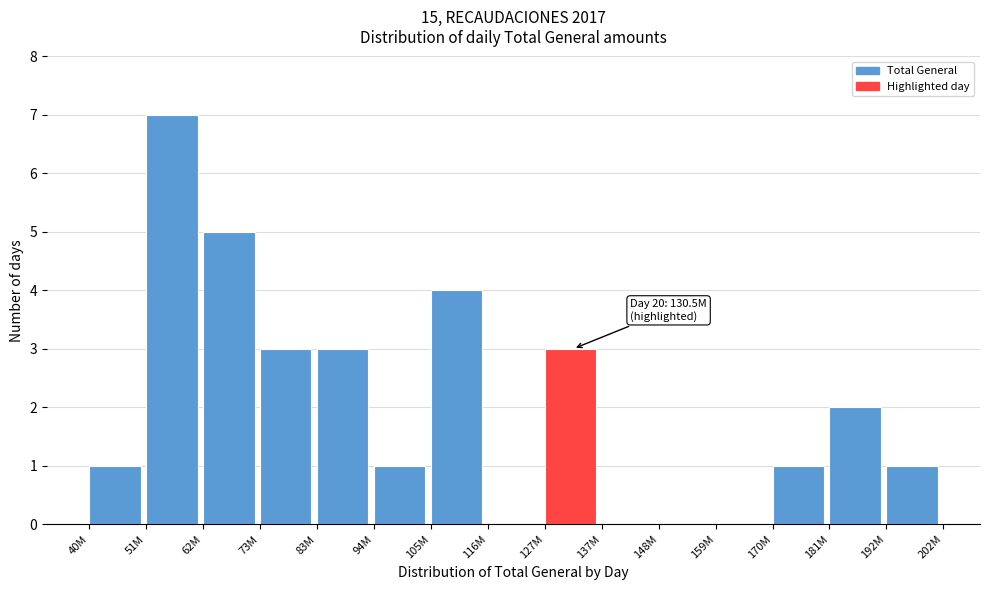

Reading right to left, extract all data points from this chart.

192M=1	181M=2	170M=1	159M=0	148M=0	137M=0	127M=3	116M=0	105M=4	94M=1	83M=3	73M=3	62M=5	51M=7	40M=1